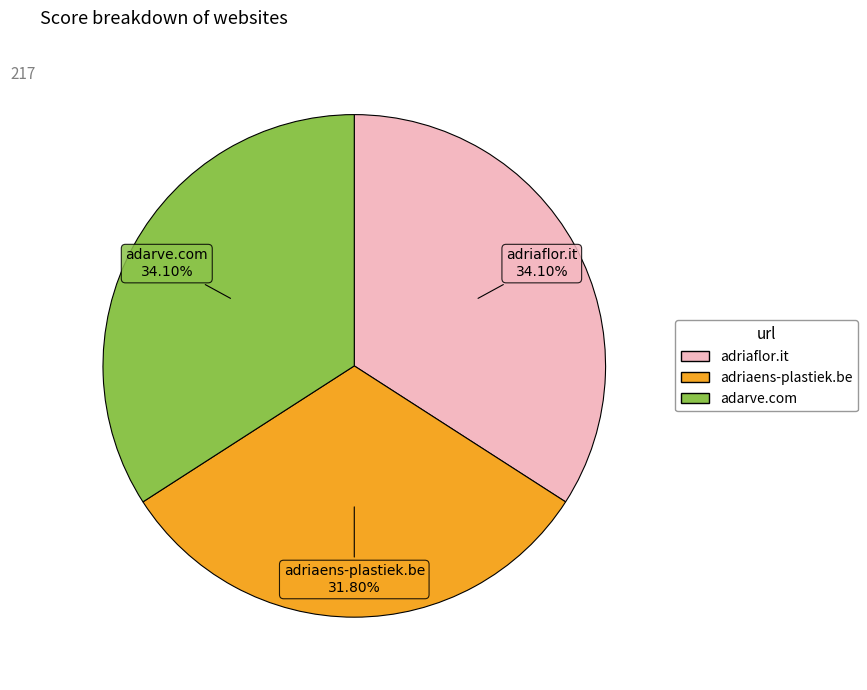

Which category has the smallest portion of the pie?

adriaens-plastiek.be